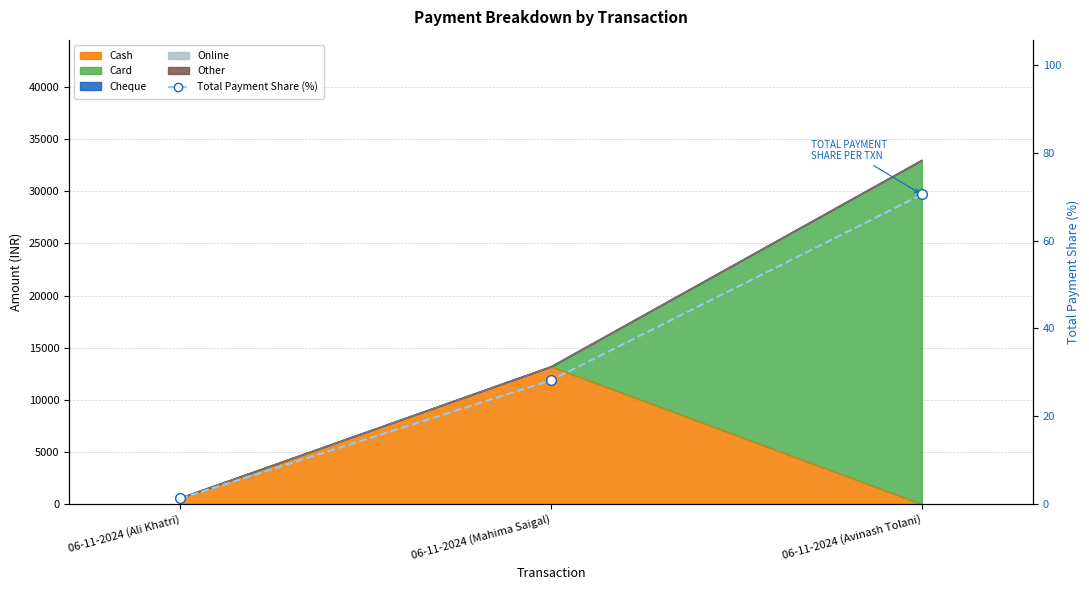

Rank the categories by value from highest to lowest.

06-11-2024 (Avinash Tolani), 06-11-2024 (Mahima Saigal), 06-11-2024 (Ali Khatri)